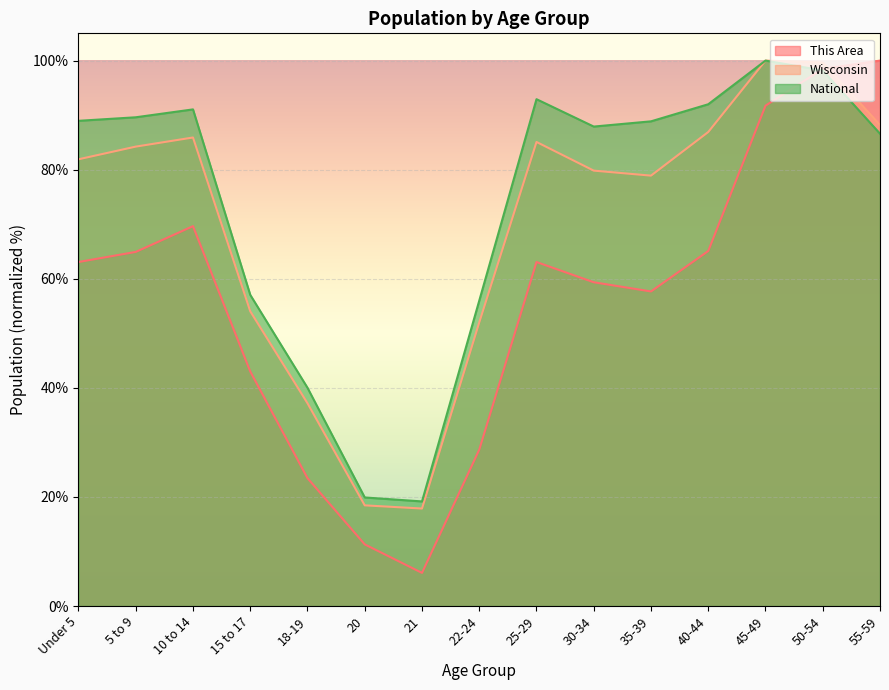

Which series has the widest spread of values?

This Area